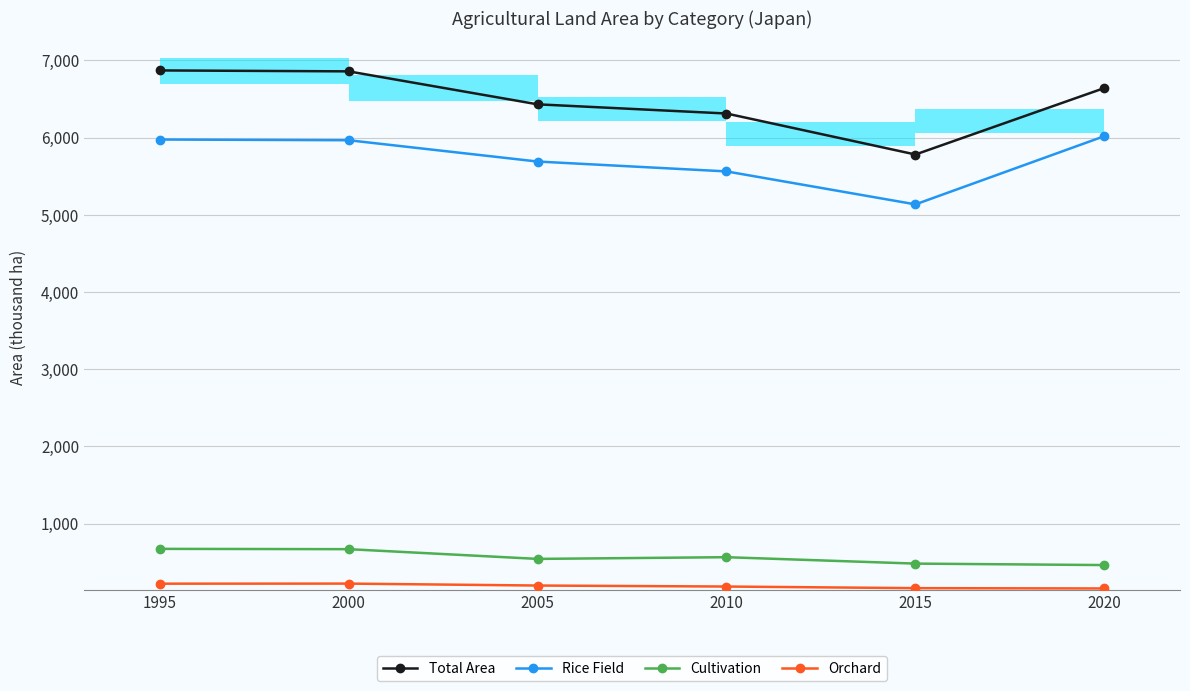

At 2020, list the series in order from largest to smallest.

Total Area, Rice Field, Cultivation, Orchard